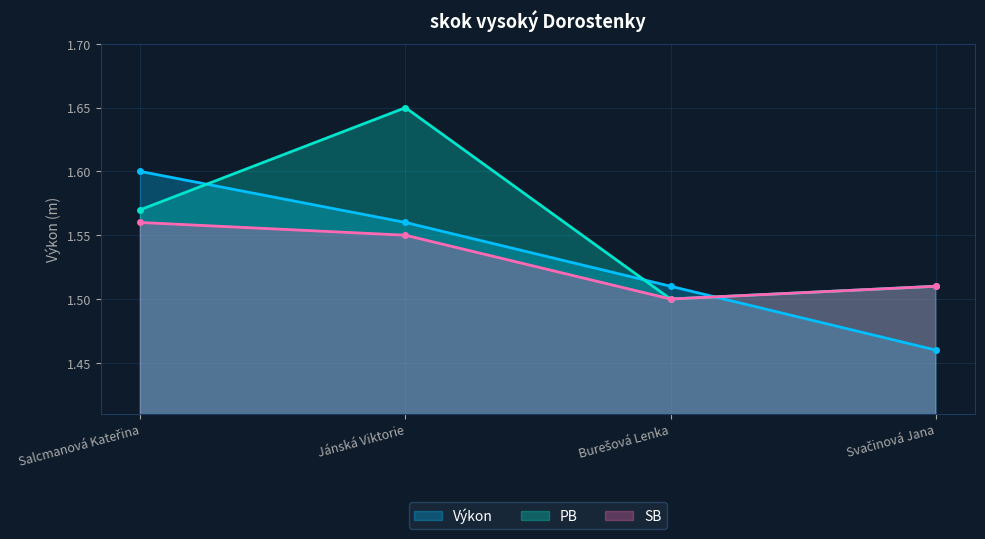

What is the difference between the Výkon values at Burešová Lenka and Svačinová Jana?

0.1